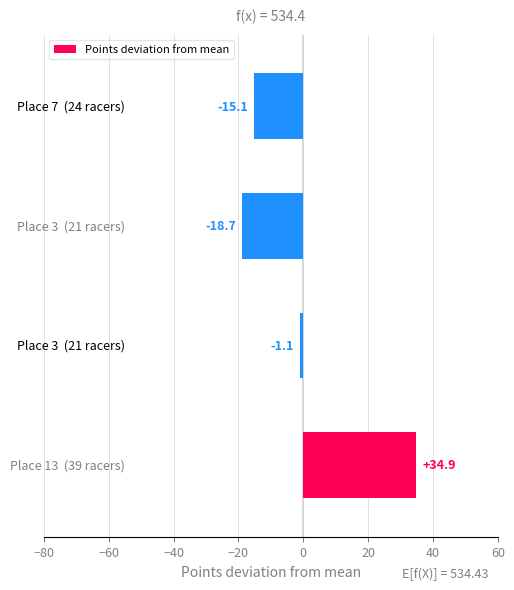

What is the difference between the maximum and minimum values?

53.6